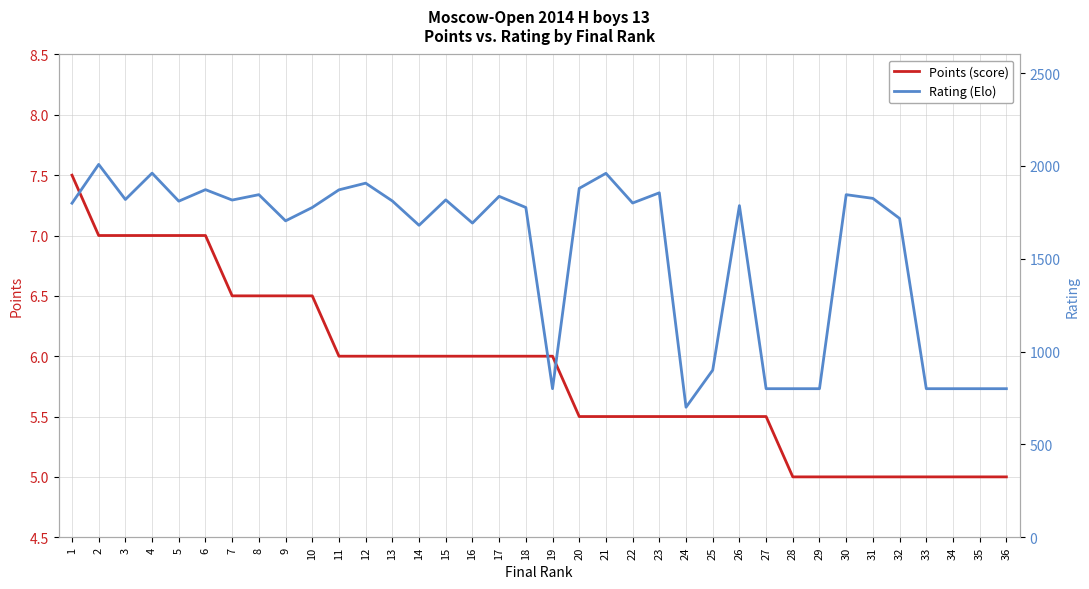

What are all the series names shown in the legend?

Points (score), Rating (Elo)